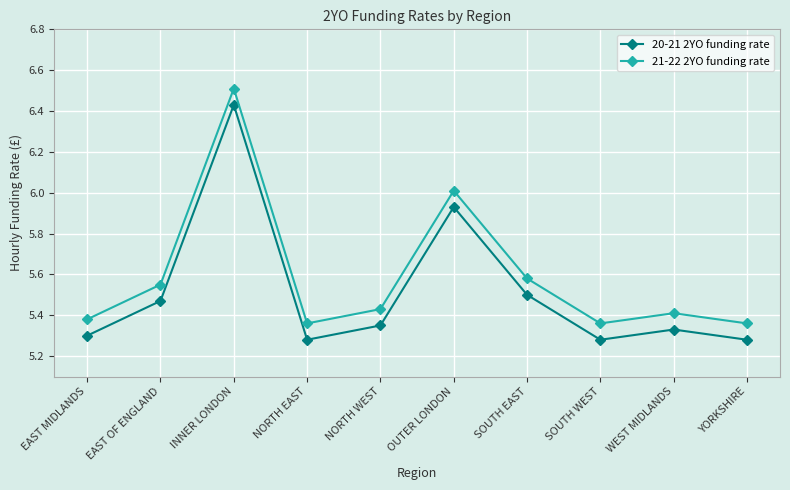

What is the sum of the 20-21 2YO funding rate values at WEST MIDLANDS and NORTH WEST?

10.7